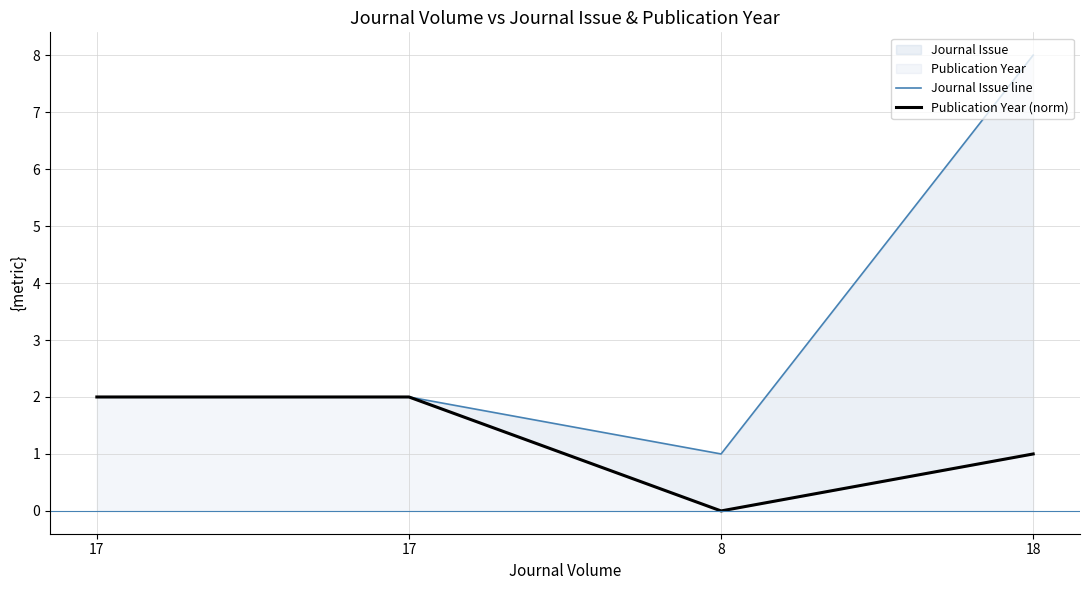

The Publication Year (norm) series shows 2 at 17. True or false?

True